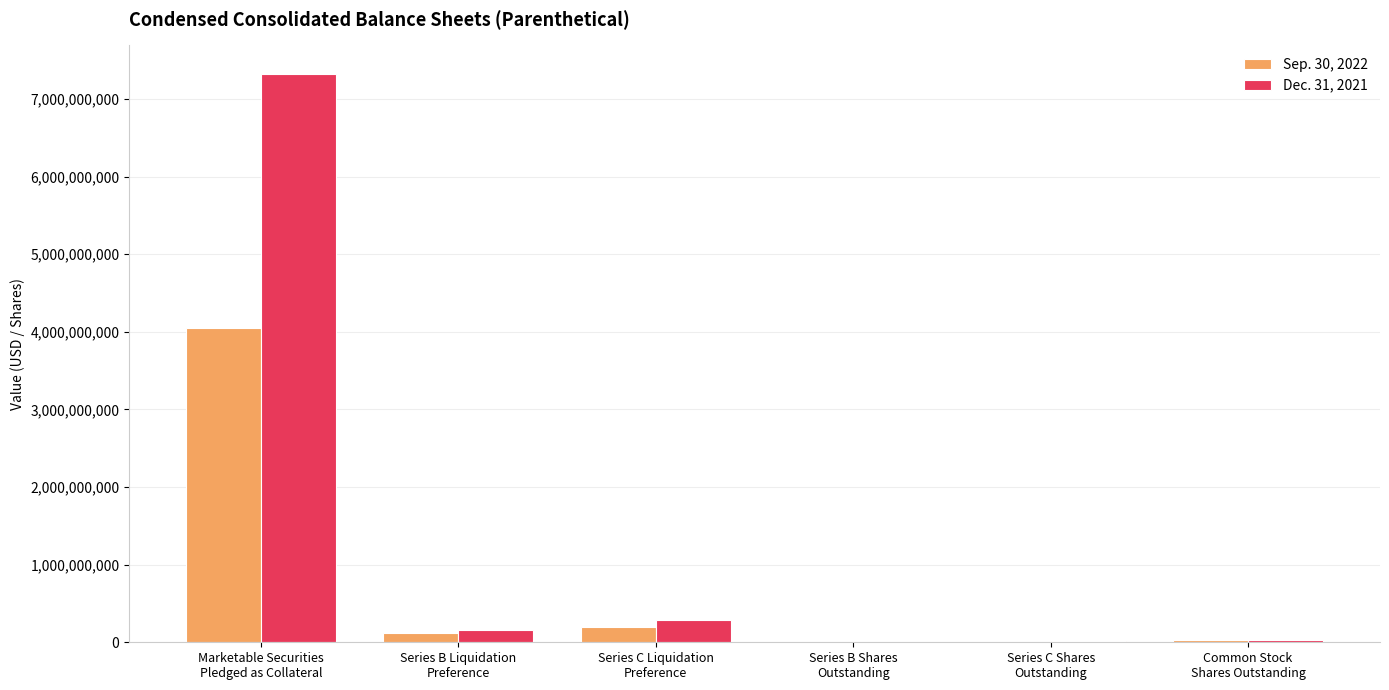

Which series has the largest total across all categories?

Dec. 31, 2021